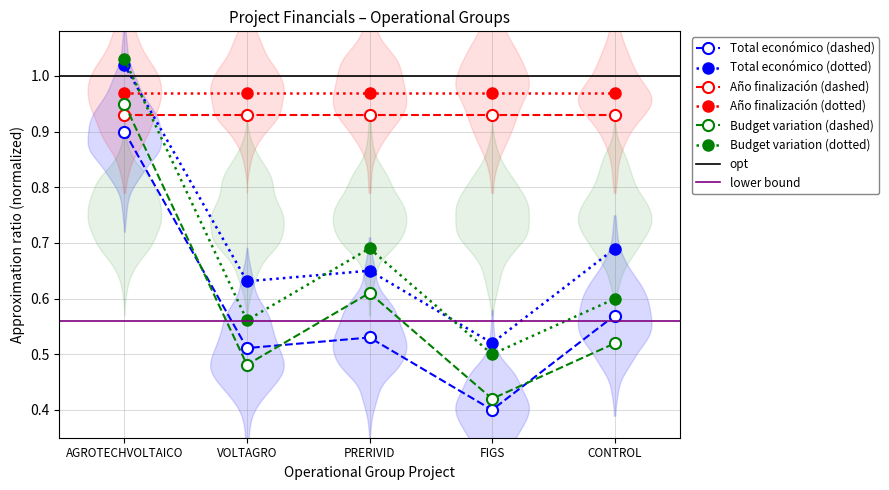

How many points are higher than both their immediate neighbors (excluding endpoints)?

1